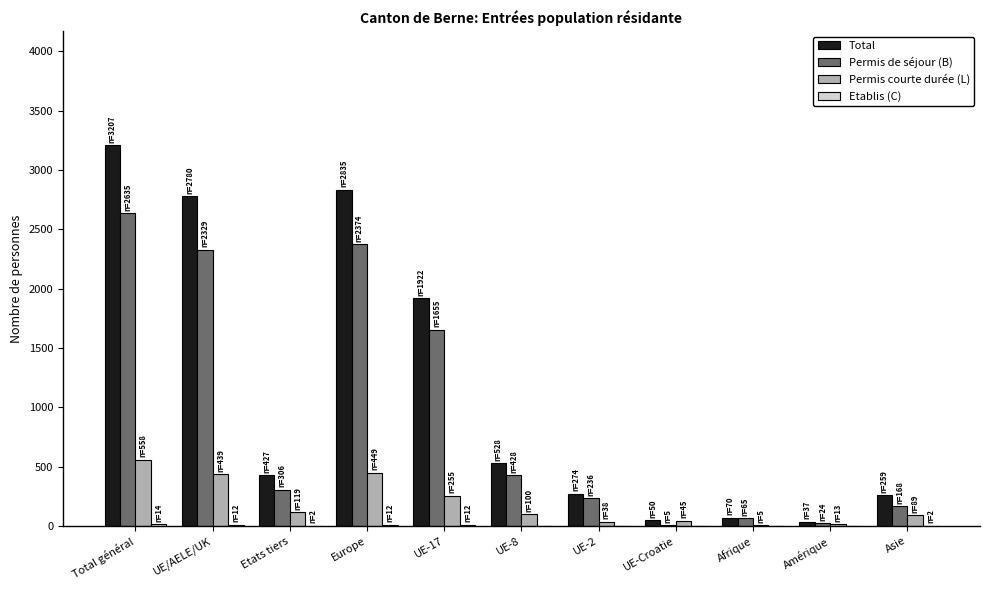

Which series changed the most between UE-8 and Amérique?

Total